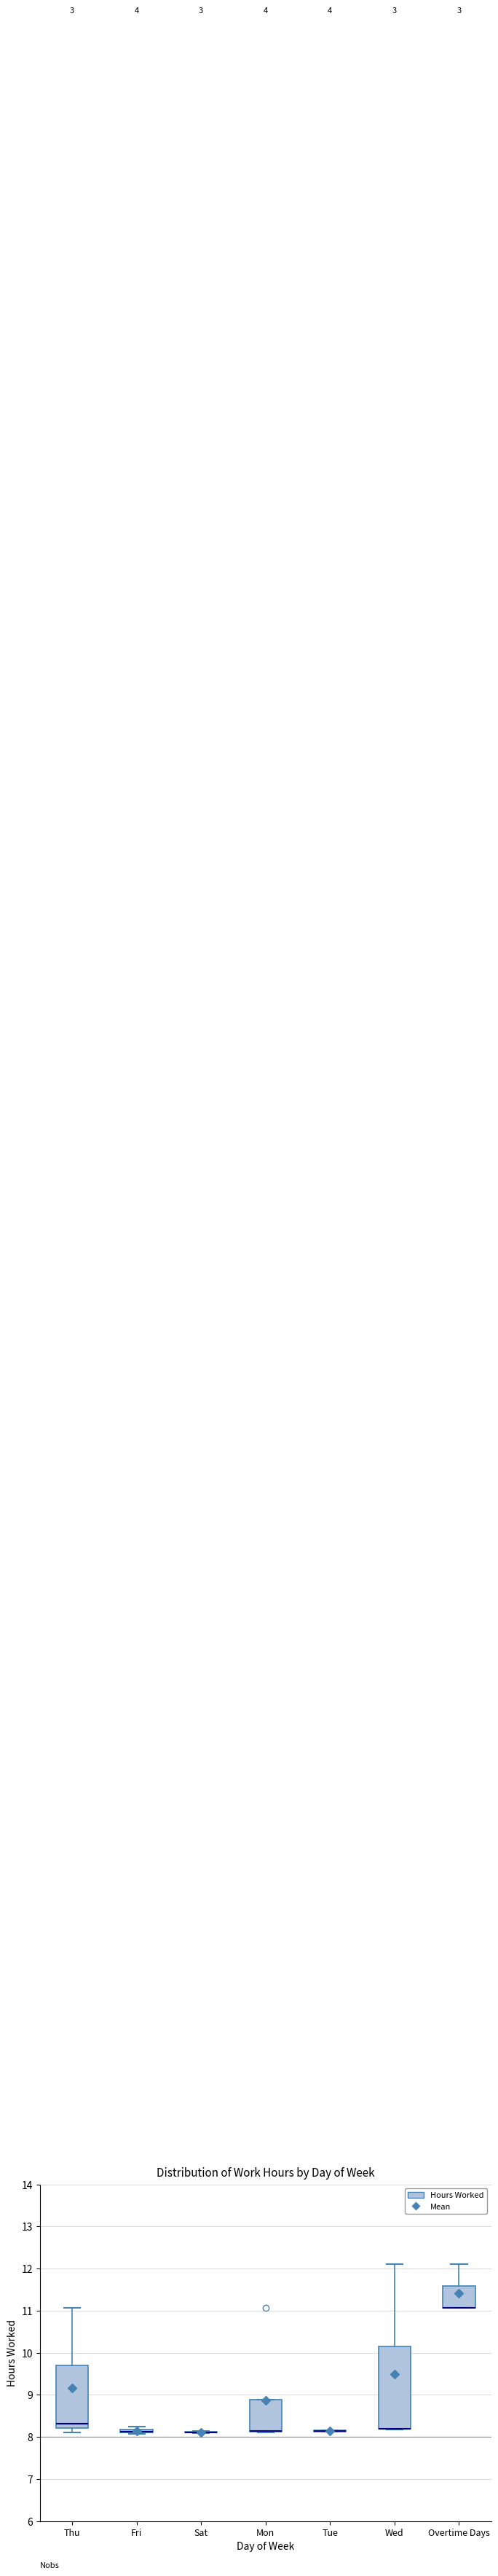

Comparing the boxes themselves (not the whiskers), which one is the tallest?

Wed